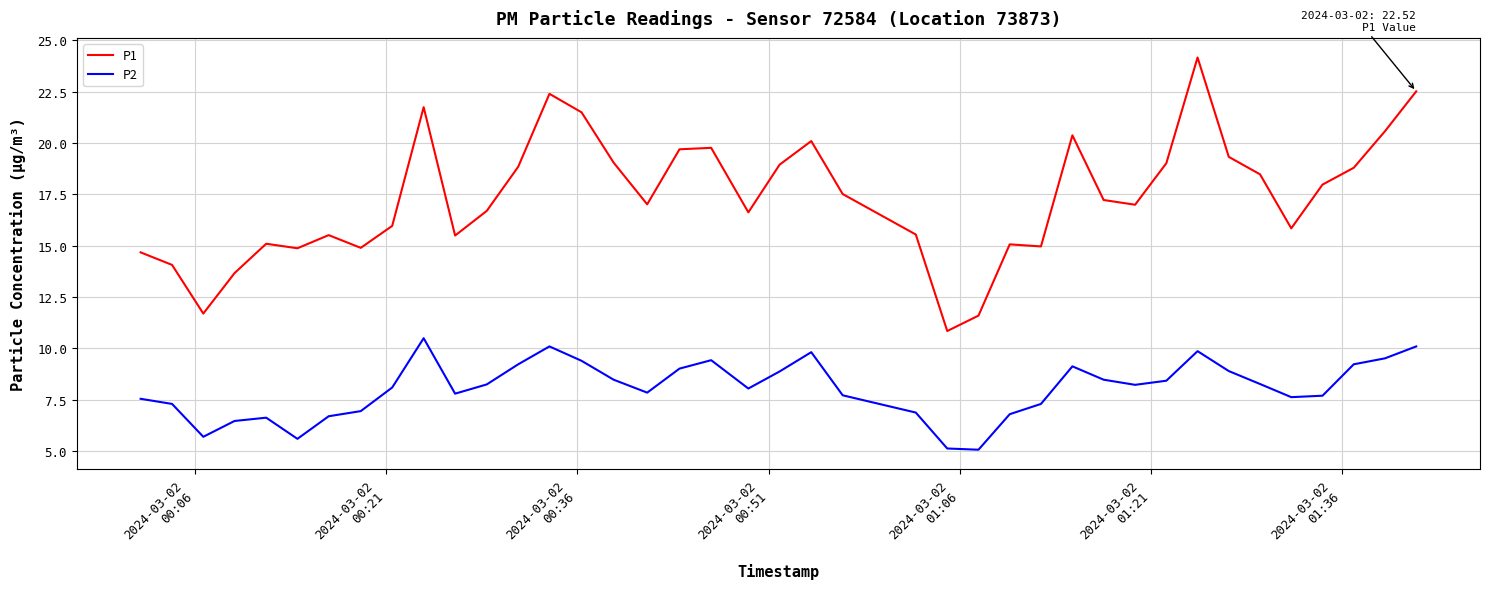

Which series has the largest range (max minus min)?

P1